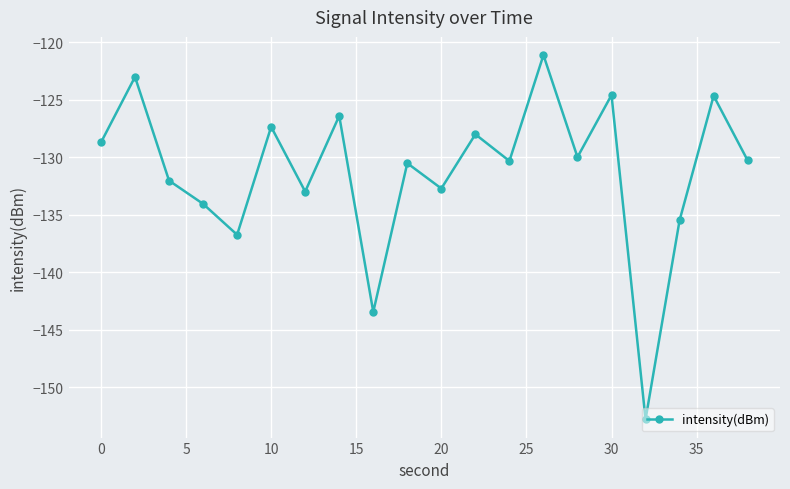

What is the value of the 17th point from the left?

-152.8